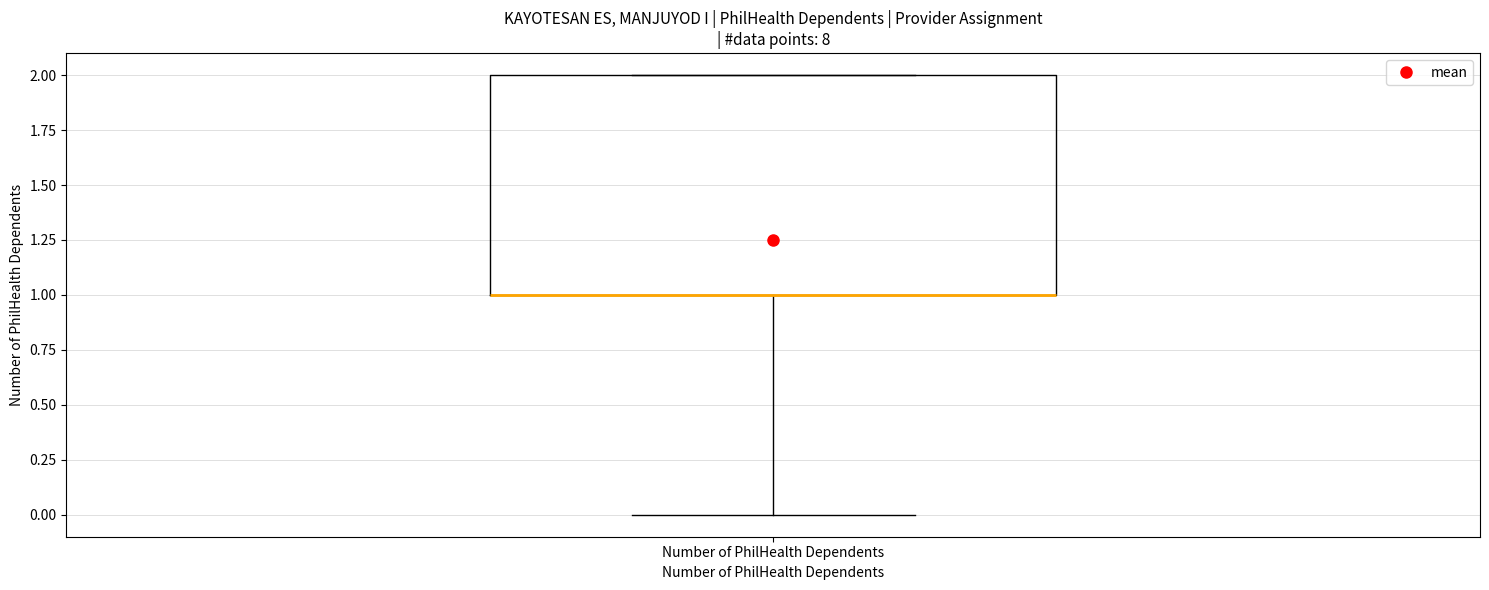

Where is the upper edge of the box for Number of PhilHealth Dependents on the y-axis? The values are not printed on the chart, so give them approximately, as read against the axis.

2